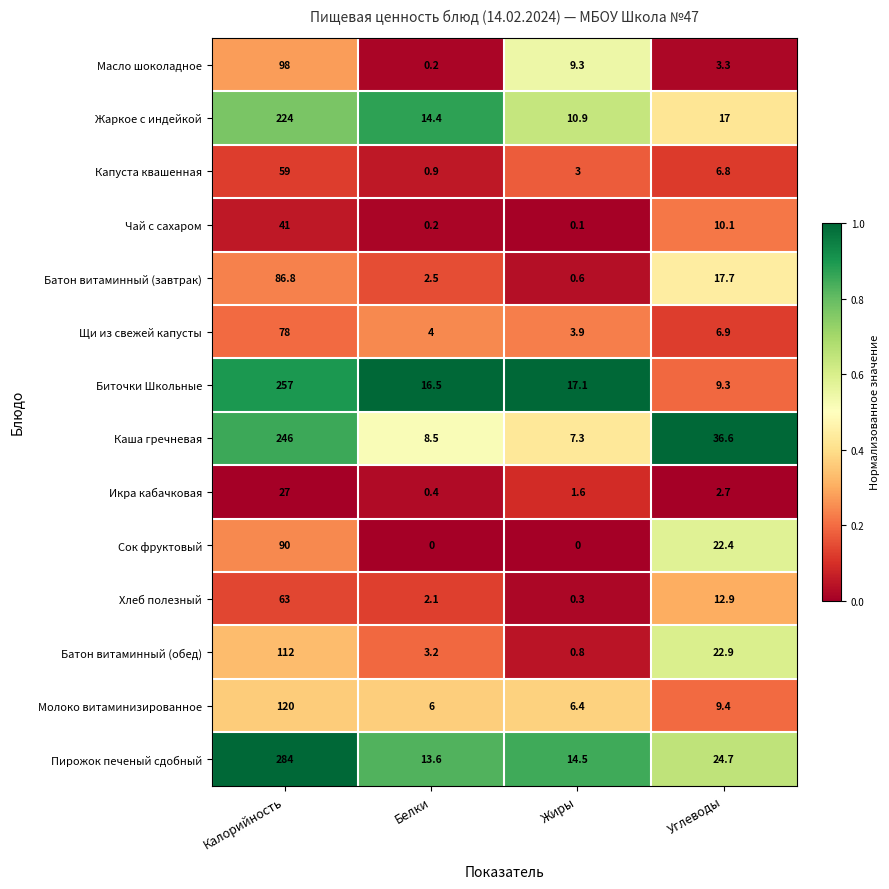

At which category is the sum across all series the highest?

Калорийность